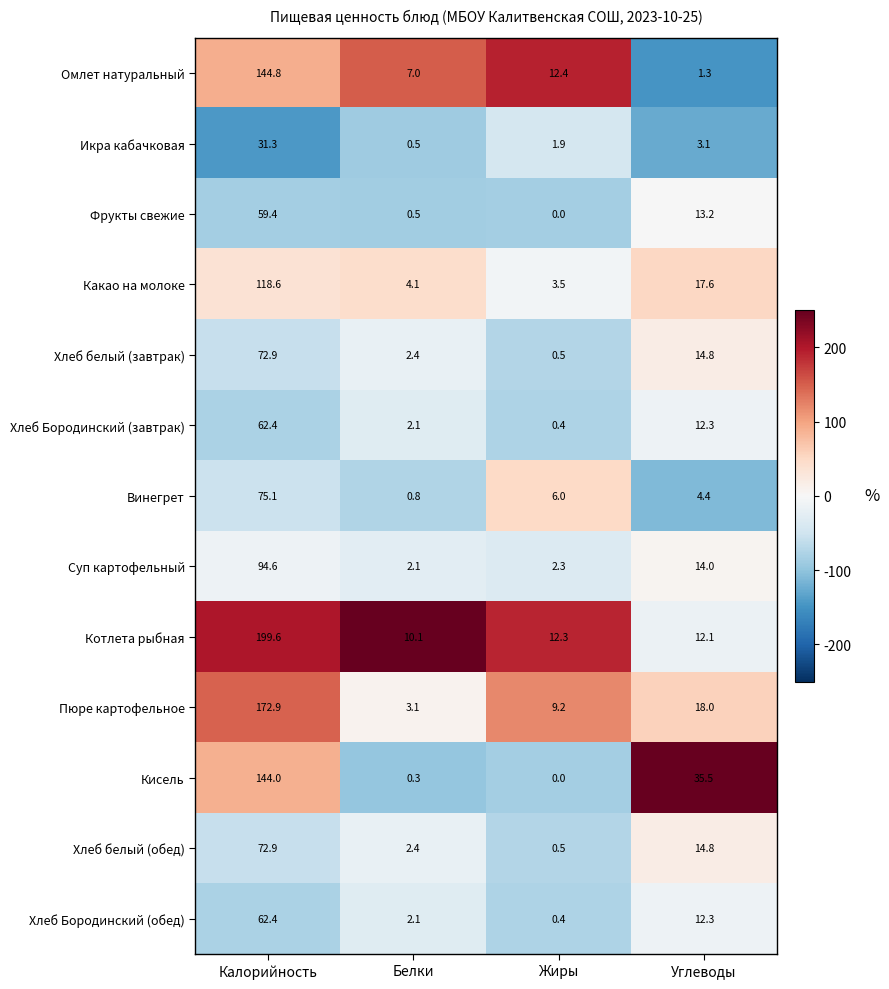

At which label does Хлеб Бородинский (завтрак) first exceed 12?

Калорийность